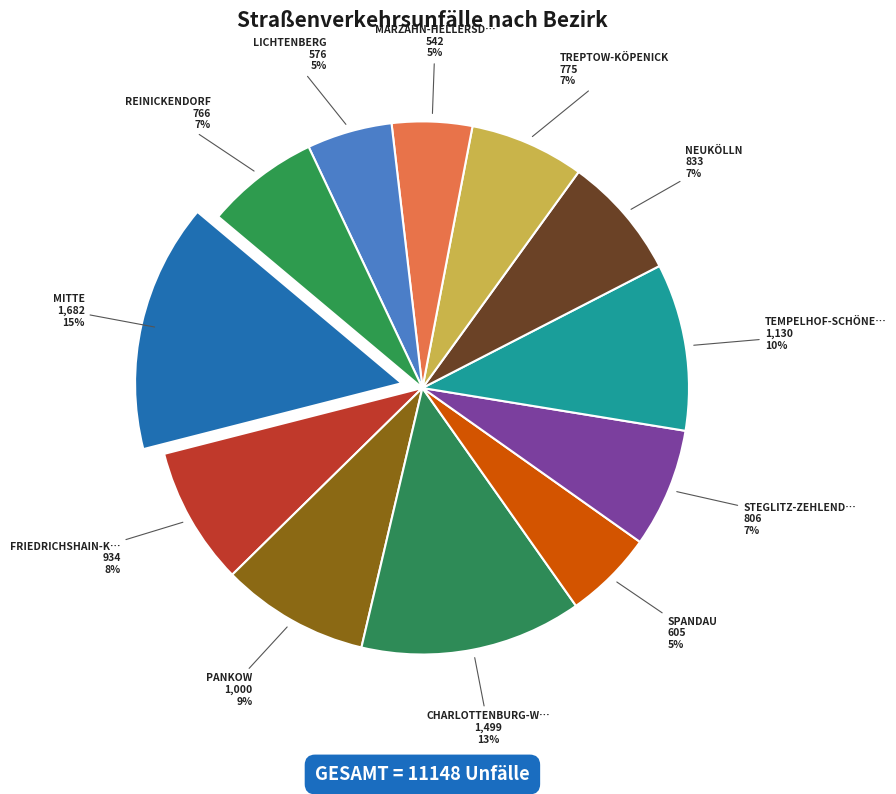

Count the number of slices in the pie.

12